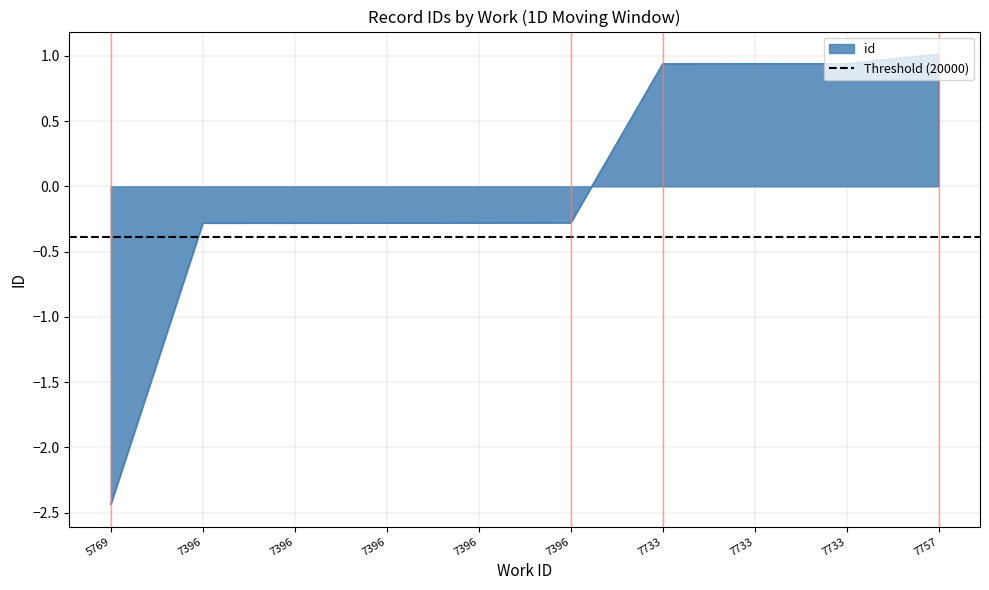

Count the number of values greater than 0.

4